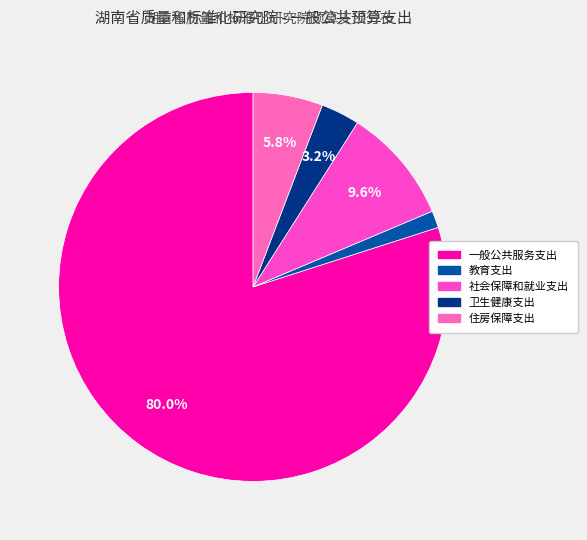

Combined, what portion of the pie is 卫生健康支出 and 社会保障和就业支出?

12.8%